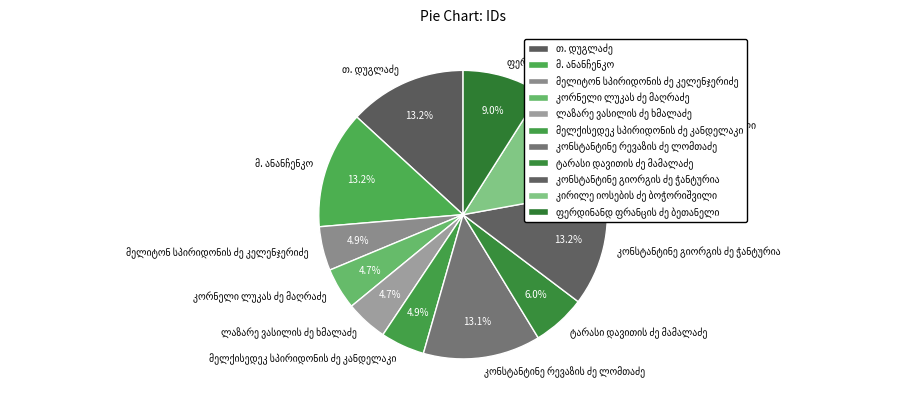

Does any single category account for the majority?

No